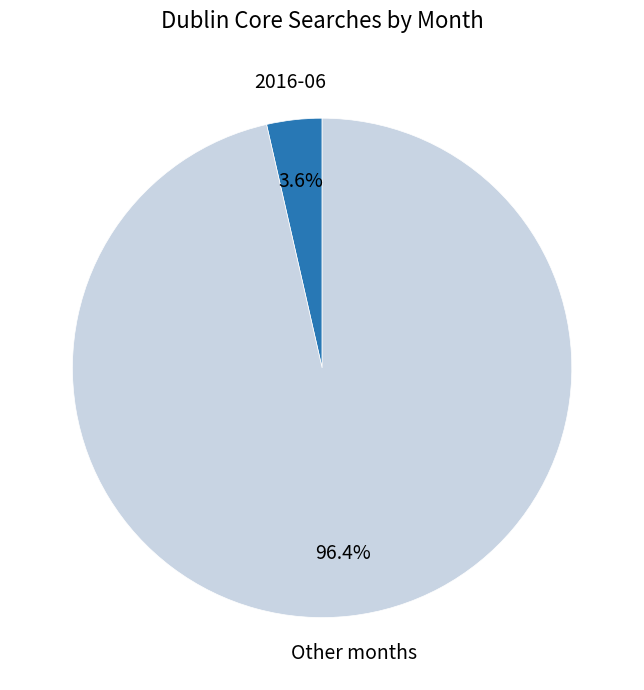

How many segments does this pie chart have?

2